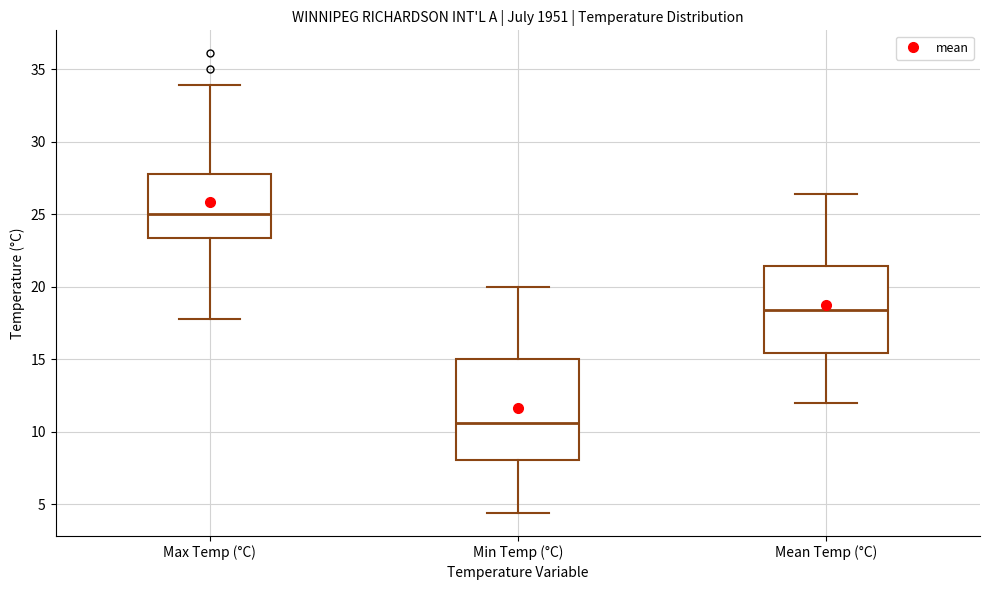

Reading left to right, read every box against the y-axis: the position of its median line, the range the box covers, and the ends of its whiskers. The values are not printed on the chart, so give them approximately, as read against the axis.

Max Temp (°C): median 25.0, box 23.5 to 28.0, whiskers 18.0 to 34.0
Min Temp (°C): median 10.5, box 8.0 to 15.0, whiskers 4.5 to 20.0
Mean Temp (°C): median 18.5, box 15.5 to 21.5, whiskers 12.0 to 26.5